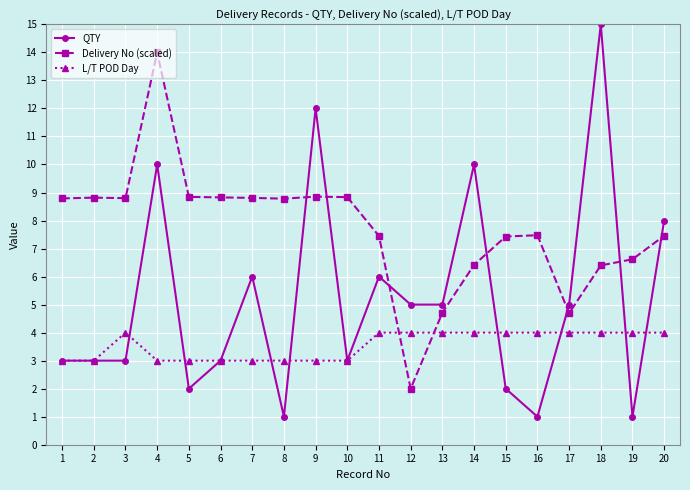

Count the number of categories in the chart.

20